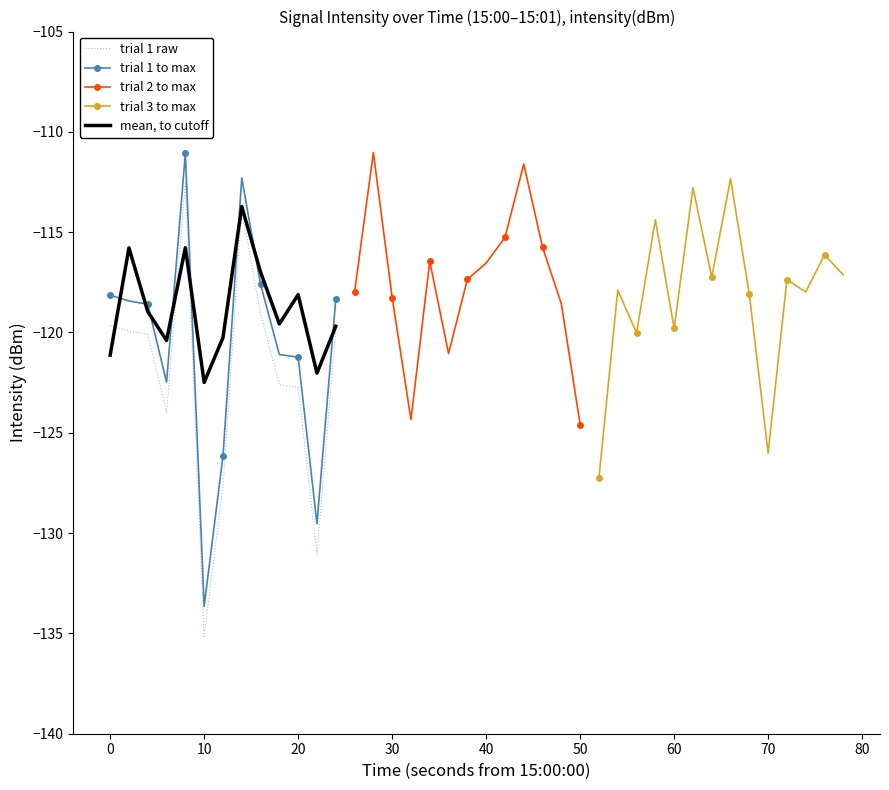

The trial 1 to max series shows -206.9 at 10. True or false?

False